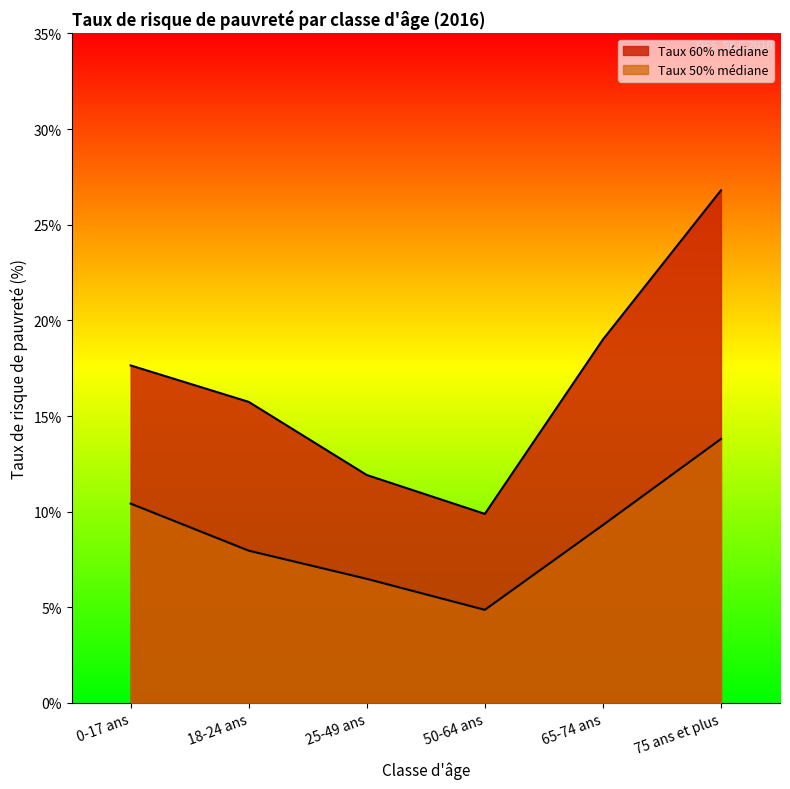

At 50-64 ans, list the series in order from smallest to largest.

Taux 50% médiane, Taux 60% médiane